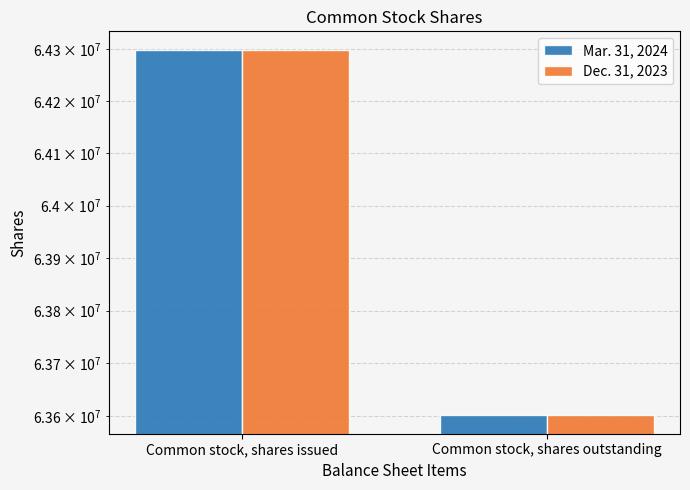

What value does the Dec. 31, 2023 series have at Common stock, shares issued, to the nearest 50?

64298700